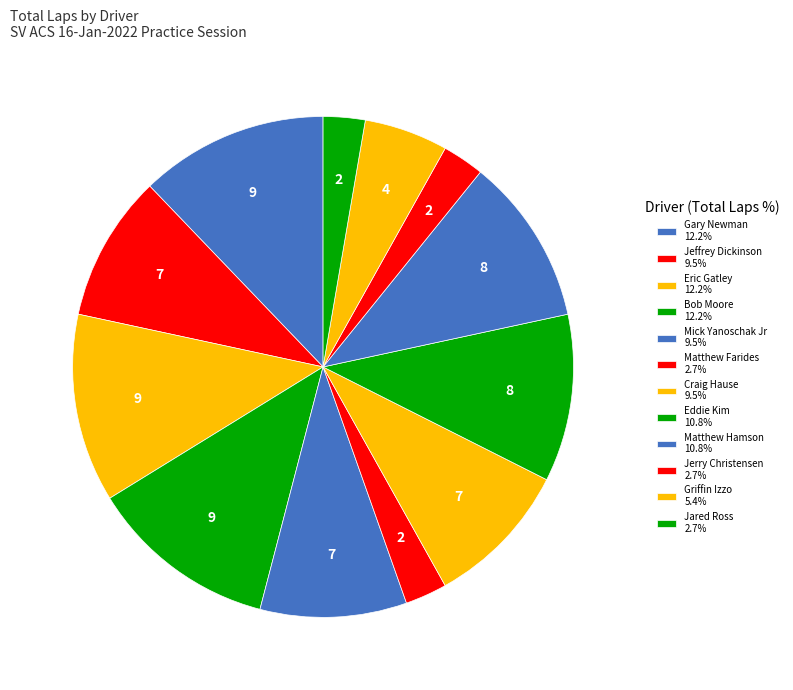

How many segments does this pie chart have?

12